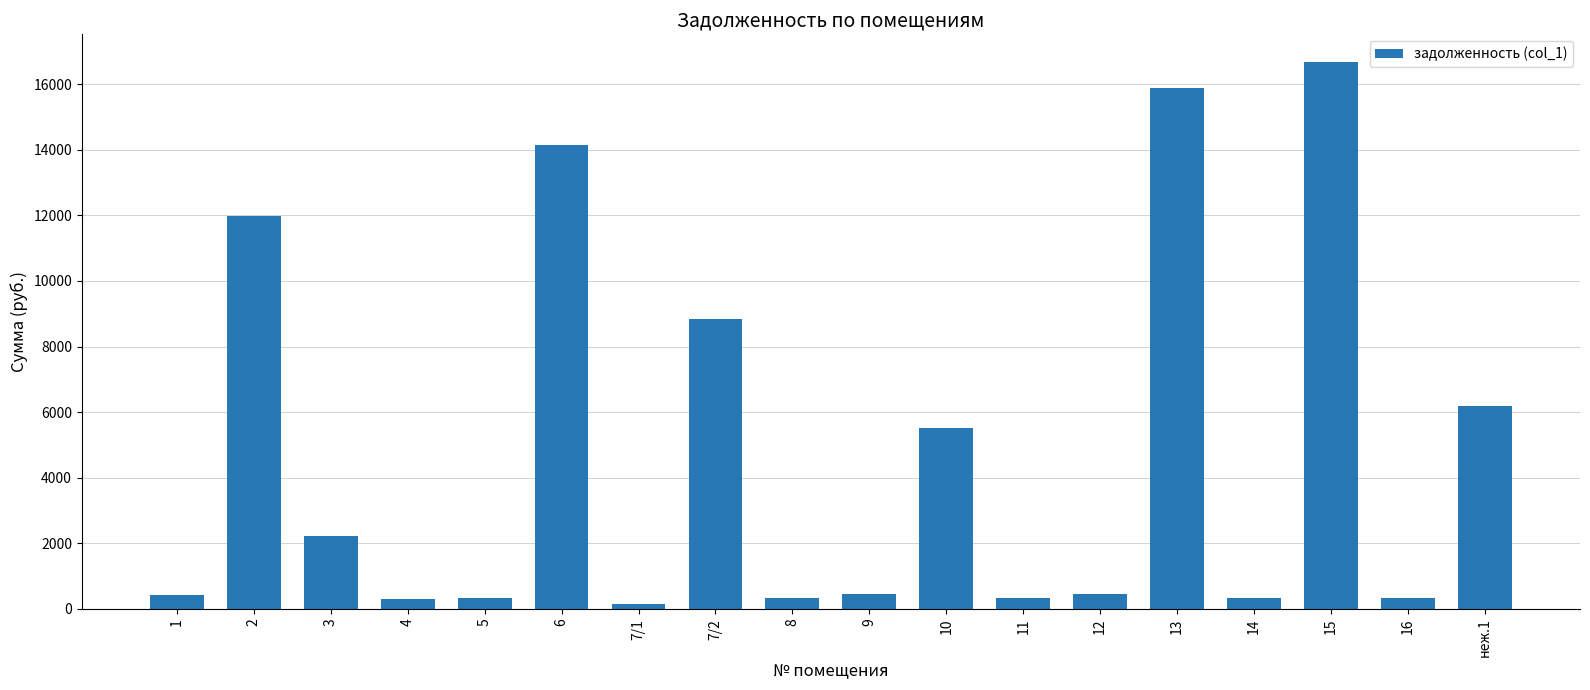

How many bars are there in total?

18